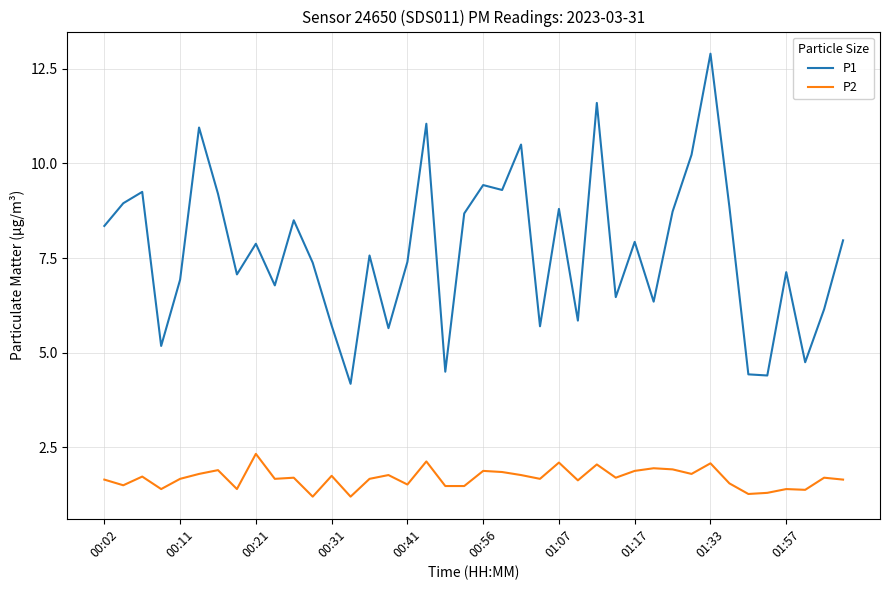

True or false: P1 and P2 cross at least once.

False